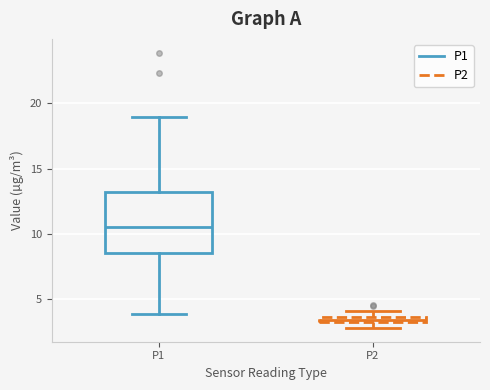

Where is the upper edge of the box for P1 on the y-axis? The values are not printed on the chart, so give them approximately, as read against the axis.

13.0